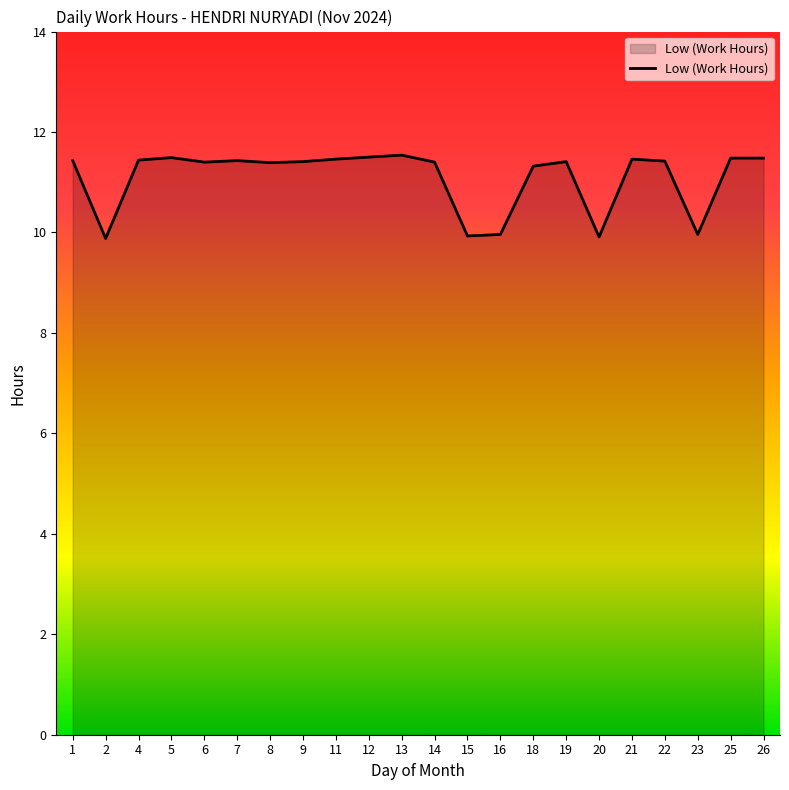

What is the difference between the maximum and minimum values?

1.7